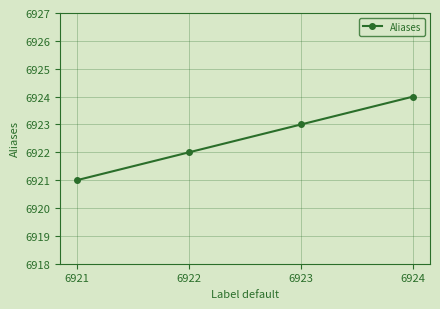

What value does the data have at 6923?

6923